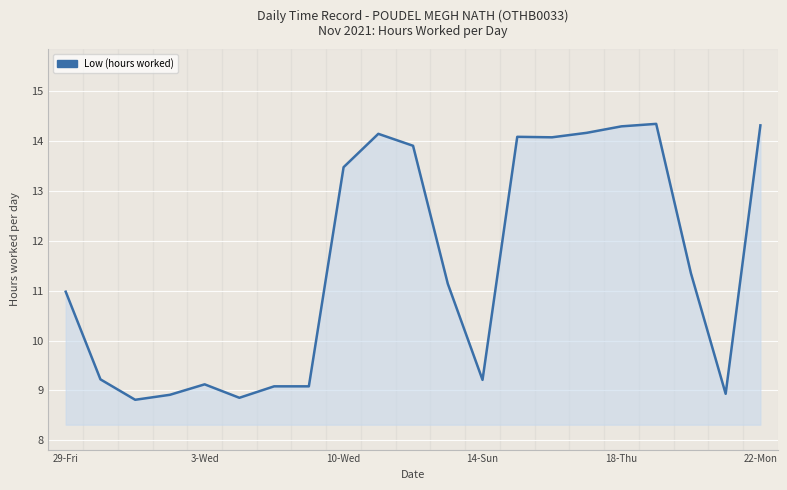

What is the smallest value displayed?

8.8